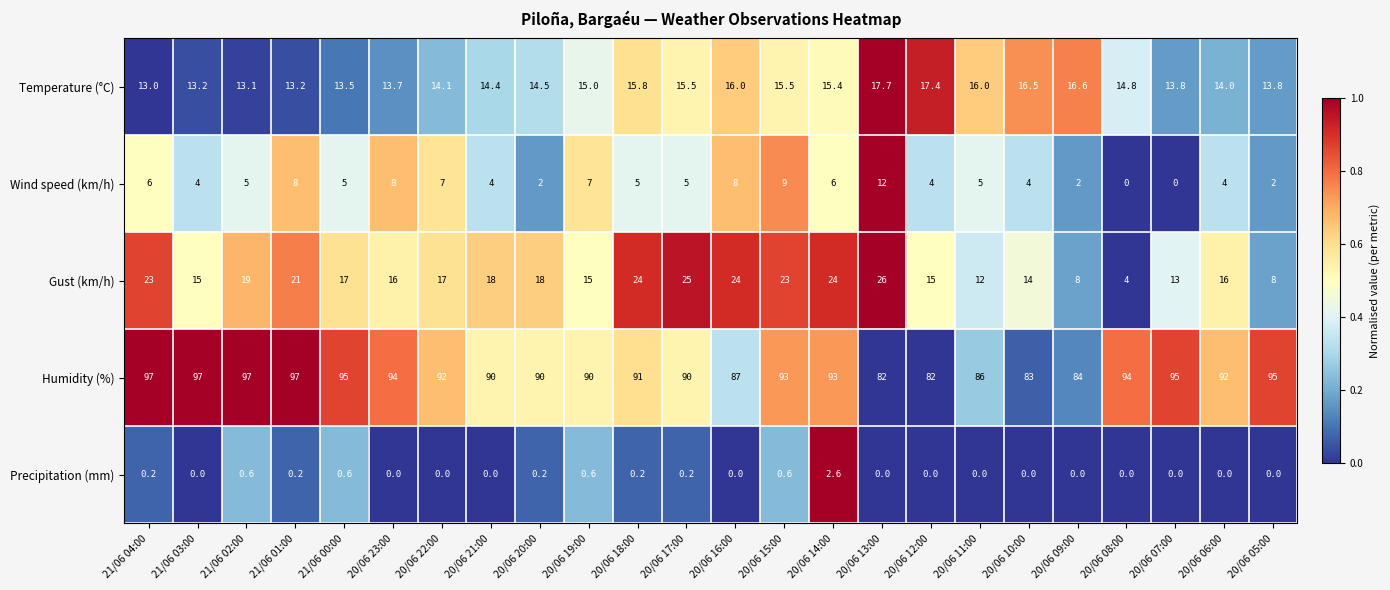

True or false: Precipitation (mm) has a value of 0.2 at 20/06 18:00.

True